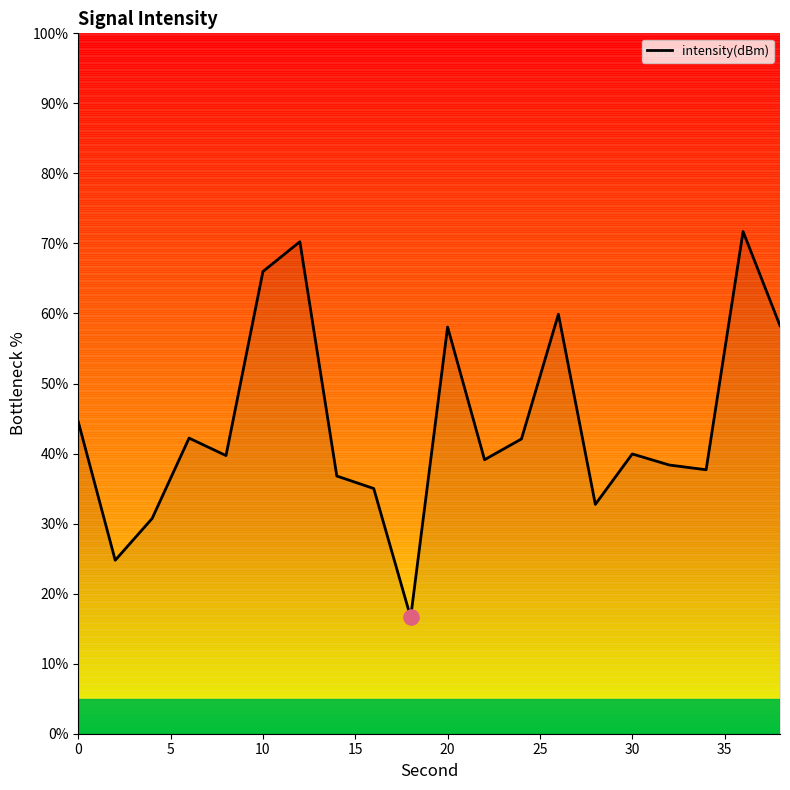

What is the minimum value shown in the chart?

16.6